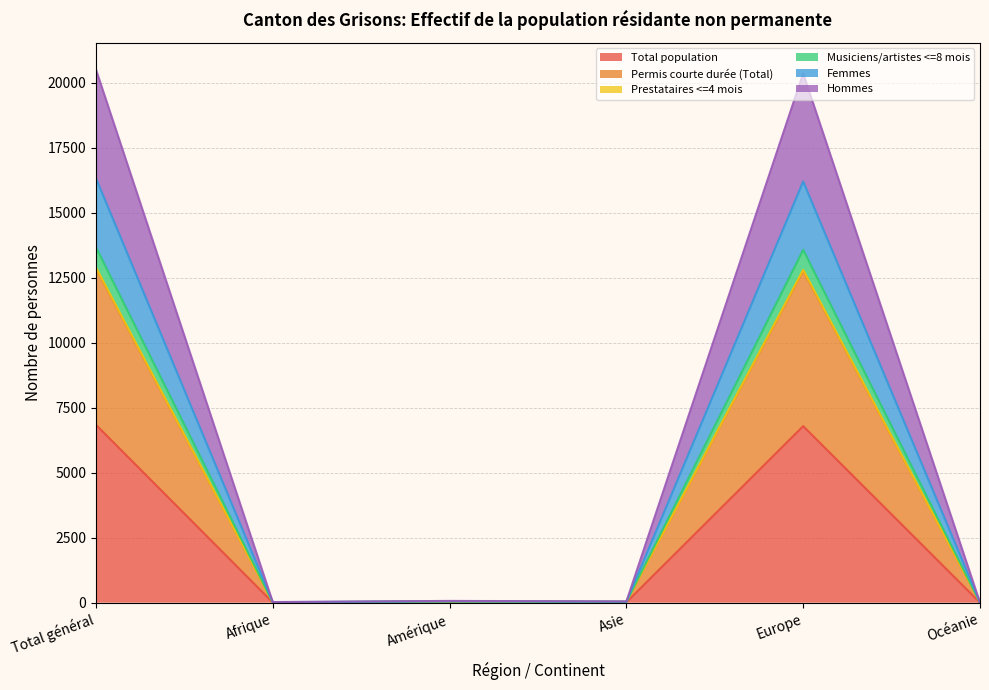

Is it true that Hommes equals 6612 at Europe?

False